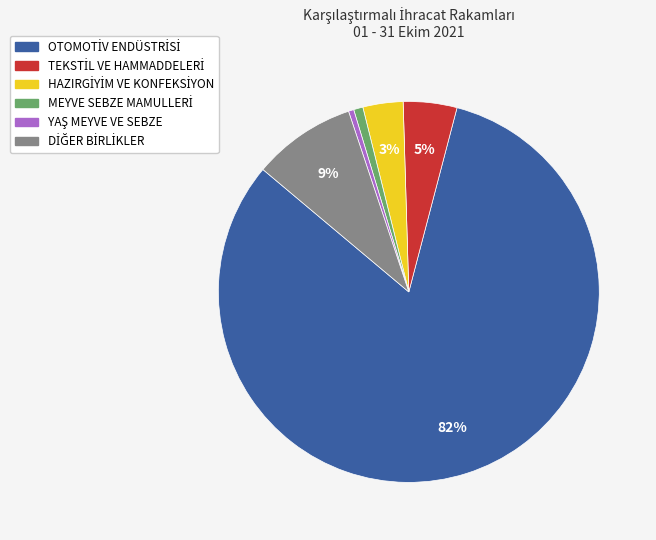

Count the number of slices in the pie.

6